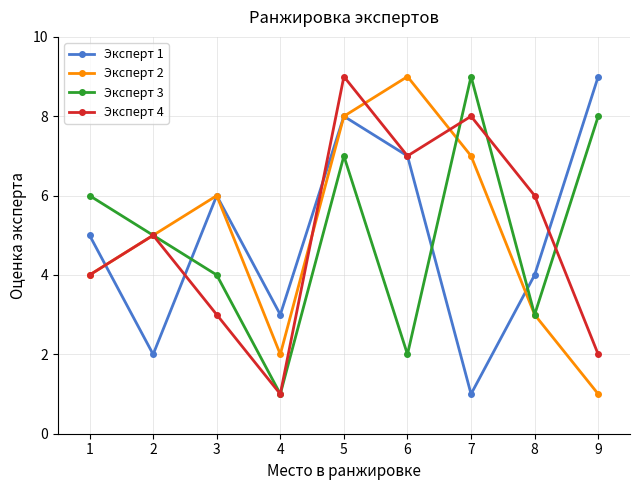

At which label does Эксперт 1 reach its minimum?

7